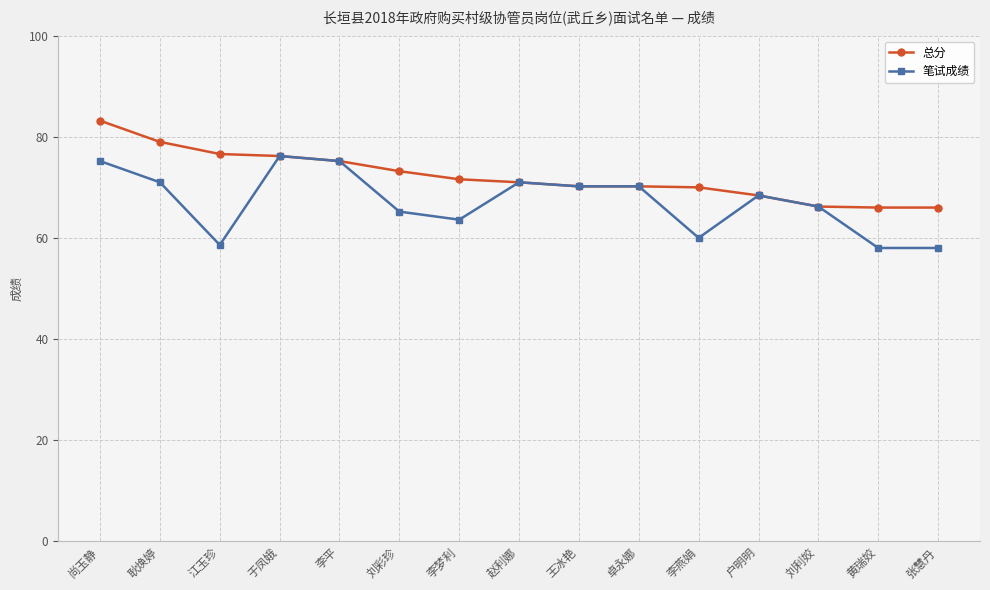

At which category is the sum across all series the highest?

尚玉静